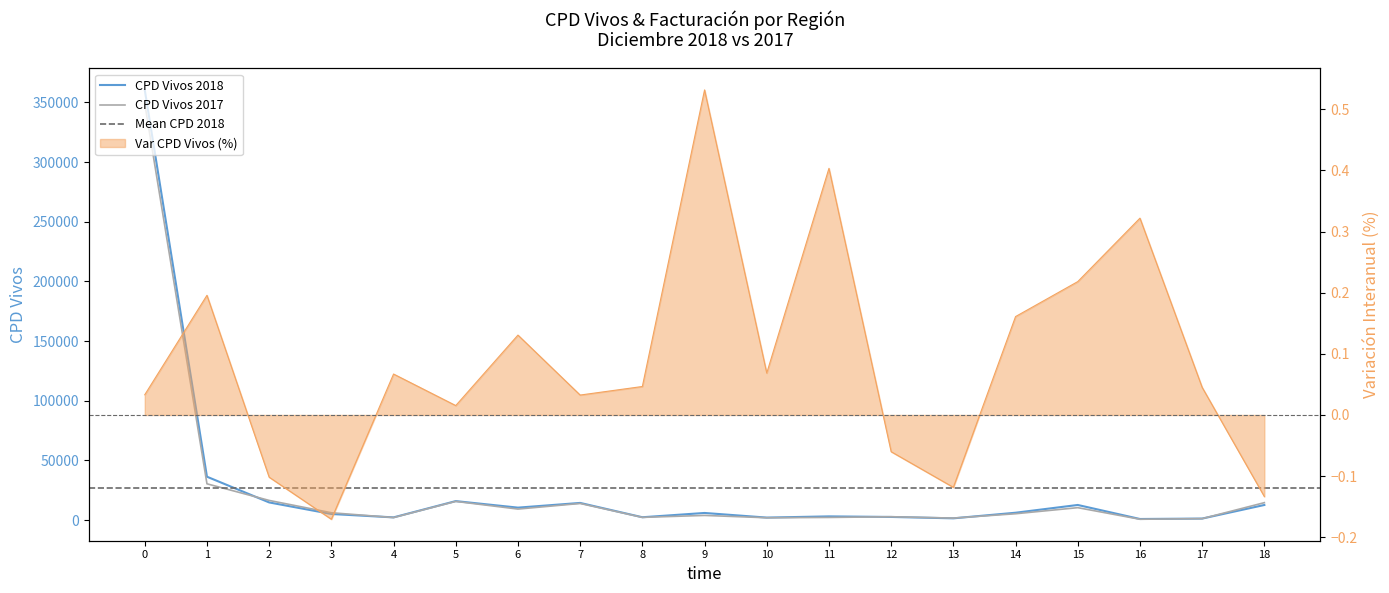

How many categories are shown in the chart?

19